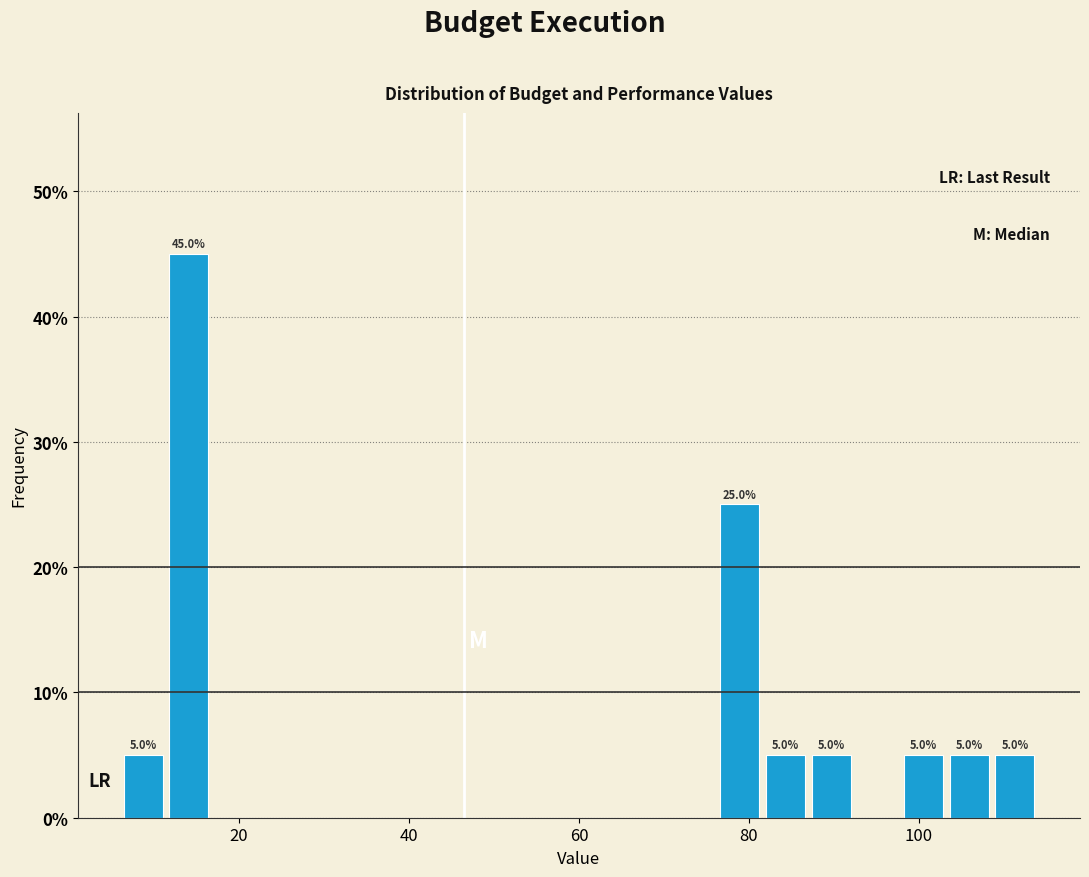

Around what value on the x-axis is the tallest bar? Give the approximate position of its centre, as read against the axis.

14